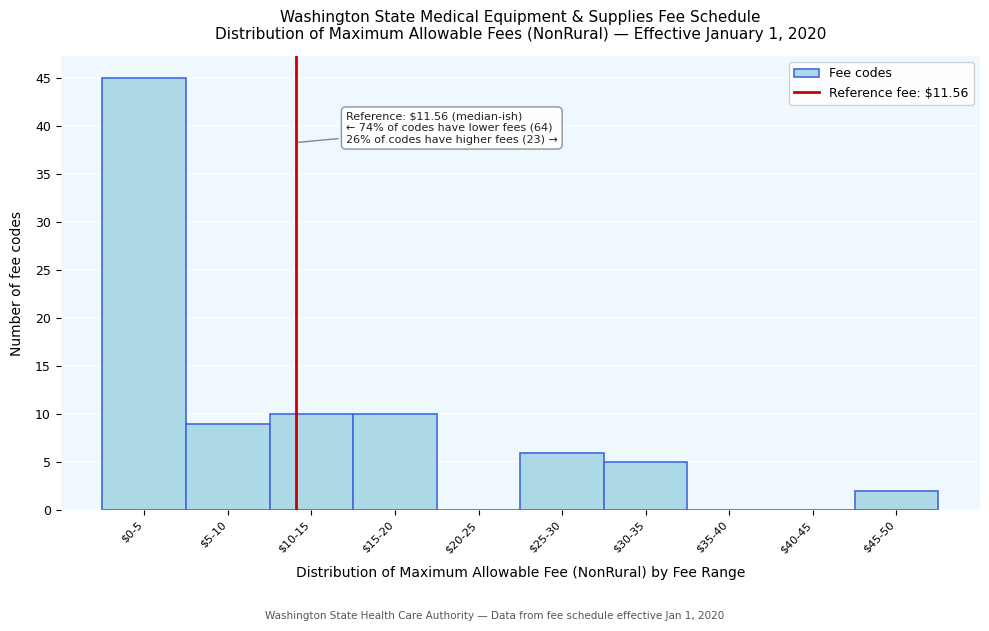

Is it true that the value at $40-45 is 0?

True